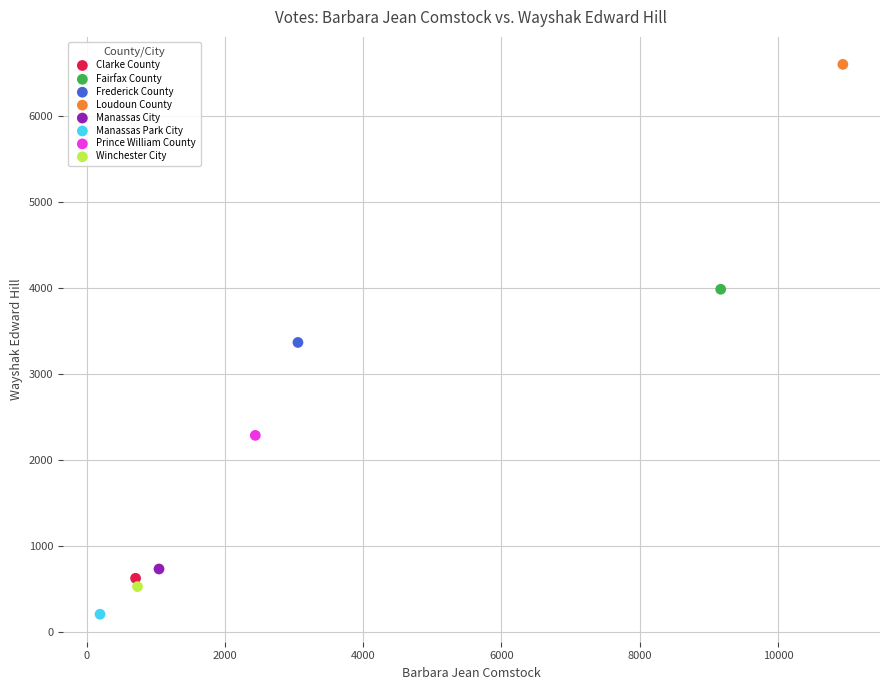

What are all the series names shown in the legend?

Clarke County, Fairfax County, Frederick County, Loudoun County, Manassas City, Manassas Park City, Prince William County, Winchester City